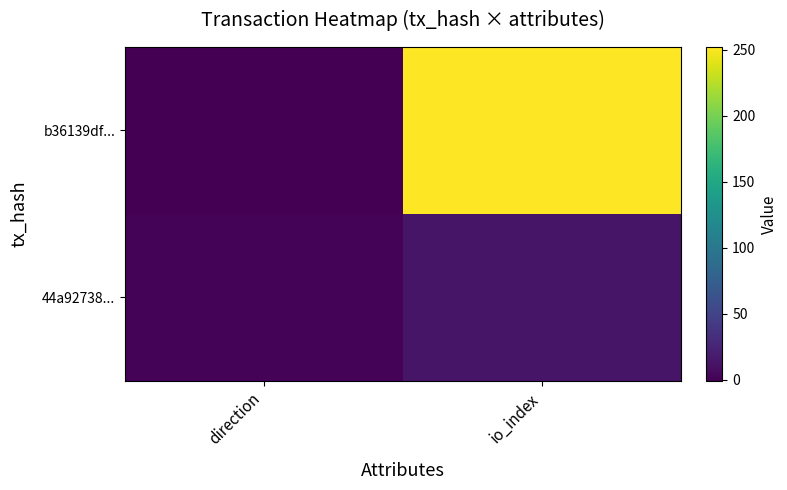

Which series changed the most between direction and io_index?

b36139df...